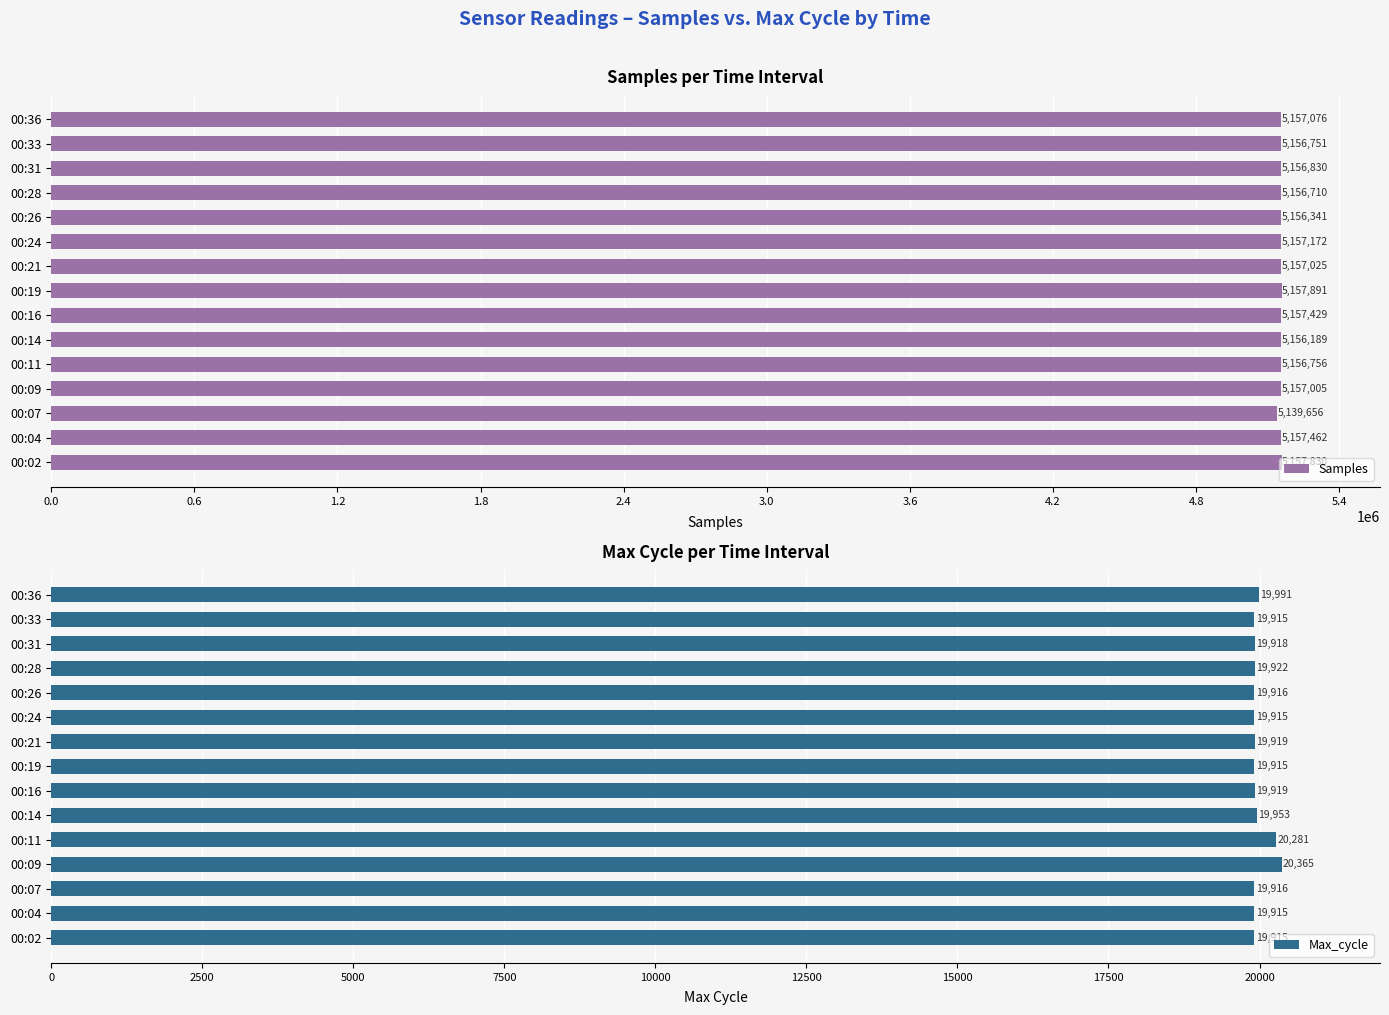

Is it true that Max_cycle equals 7361 at 00:14?

False